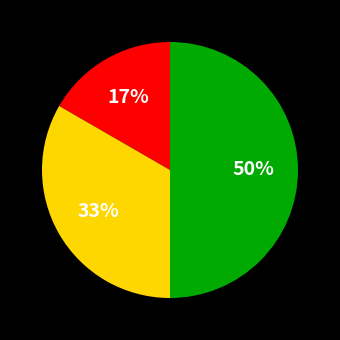

To the nearest percent, what is the difference between the largest and smallest slice percentages?

33%